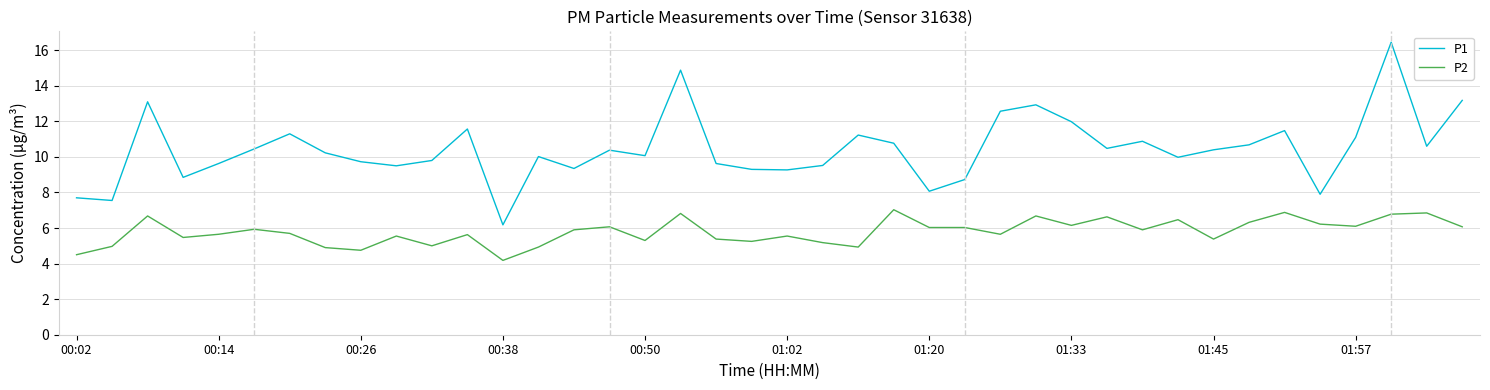

True or false: P2 has more than 2 points higher than both neighbors.

True